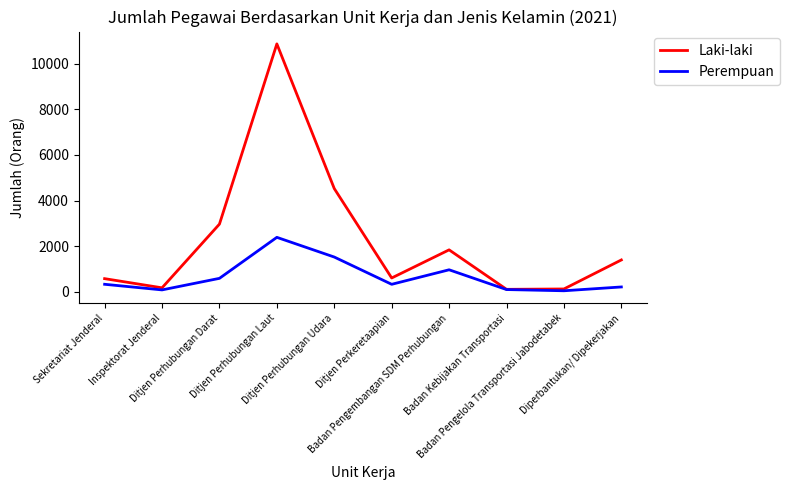

At which label does Laki-laki first exceed 1403?

Ditjen Perhubungan Darat